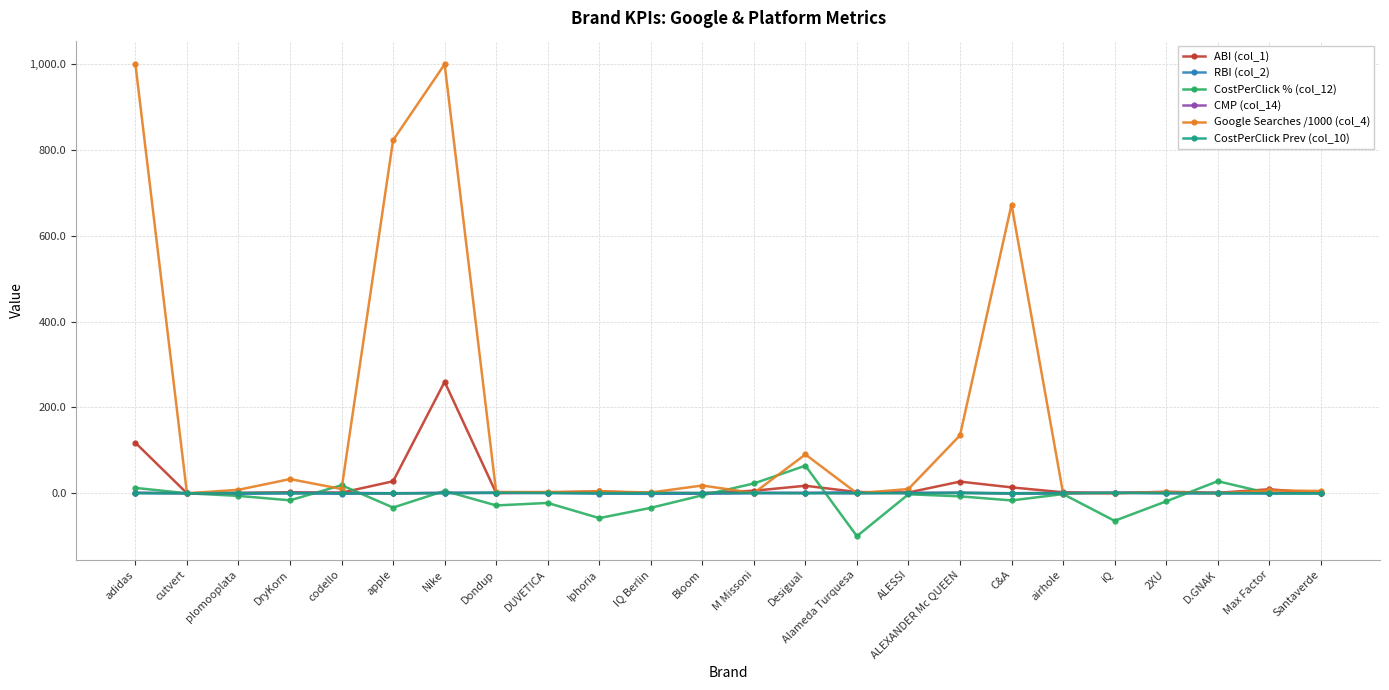

At how many categories does at least one series exceed 705?

3